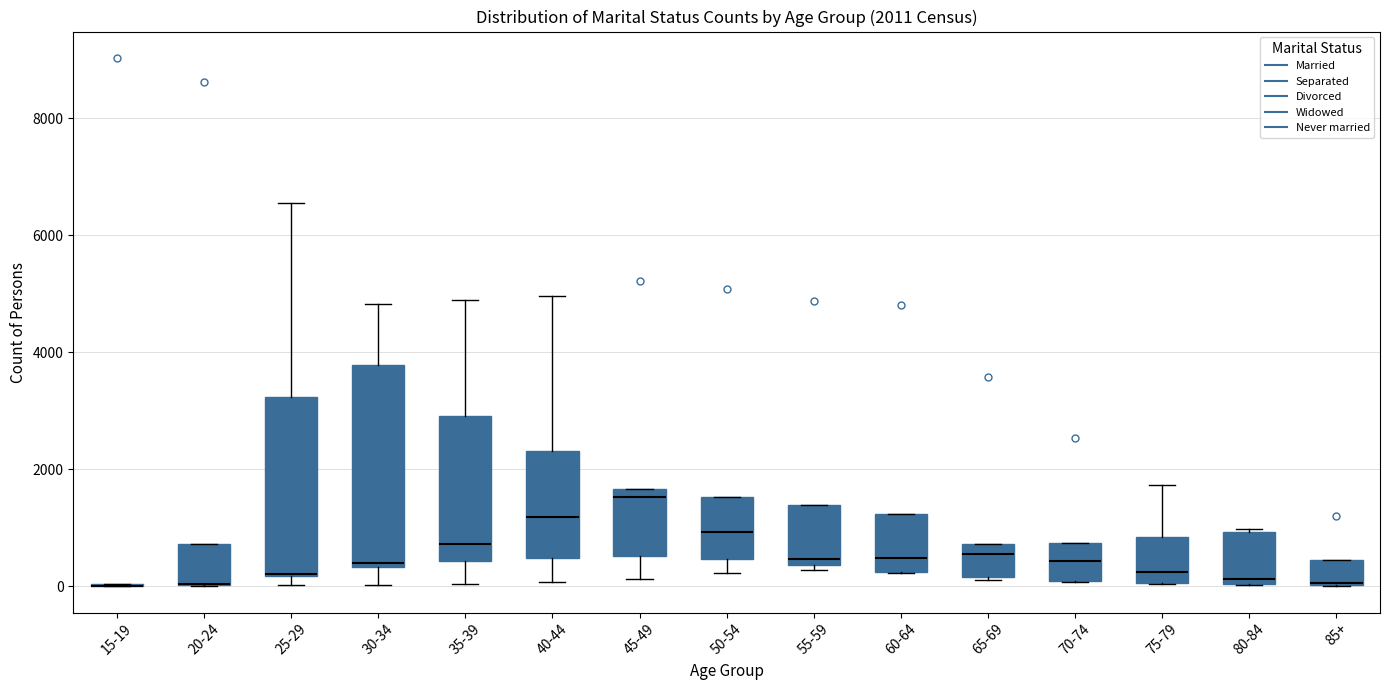

Comparing the boxes themselves (not the whiskers), which one is the tallest?

30-34